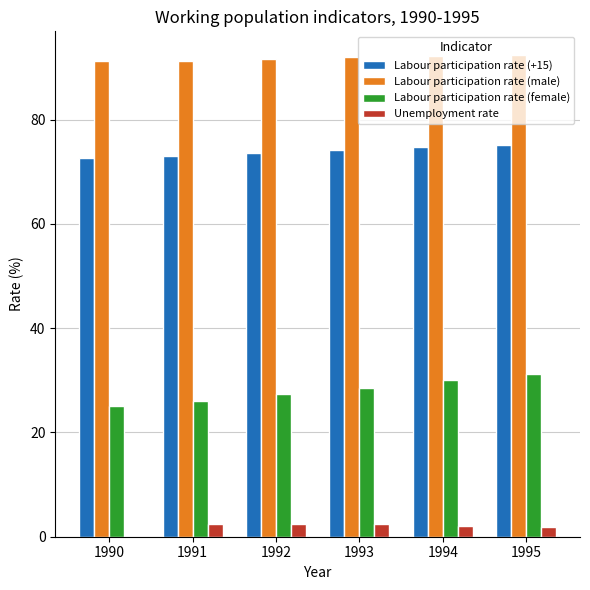

What is the highest value of the Labour participation rate (female) series?

31.3